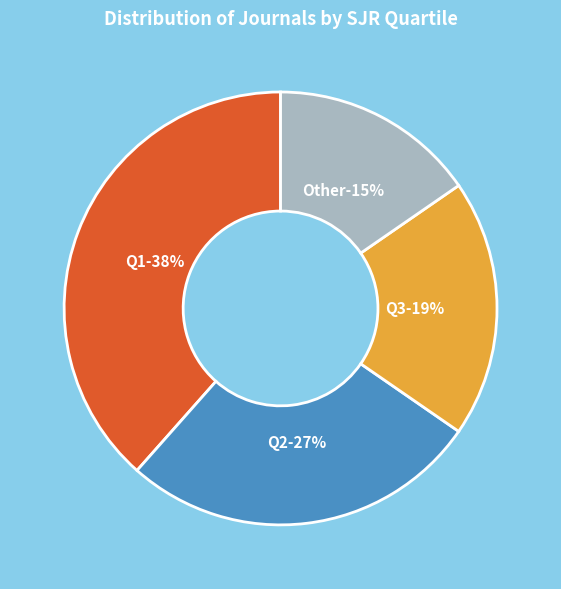

Which category has the biggest portion of the pie?

Q1